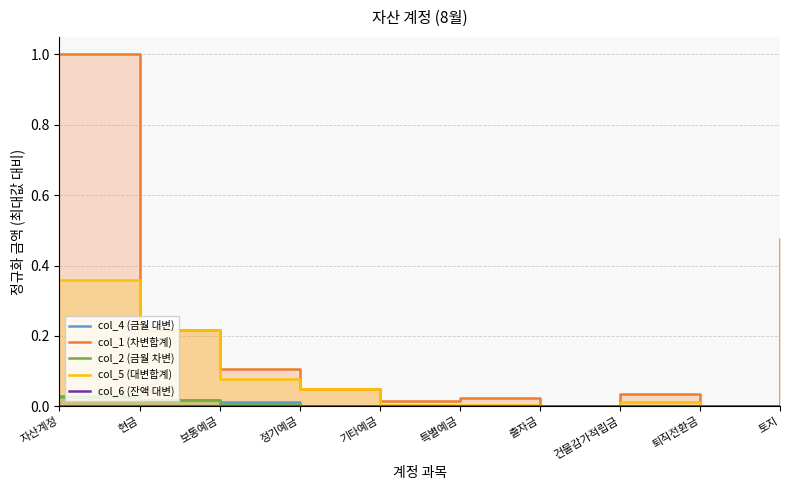

True or false: col_4 (금월 대변) has a value of 0.0 at 기타예금.

True